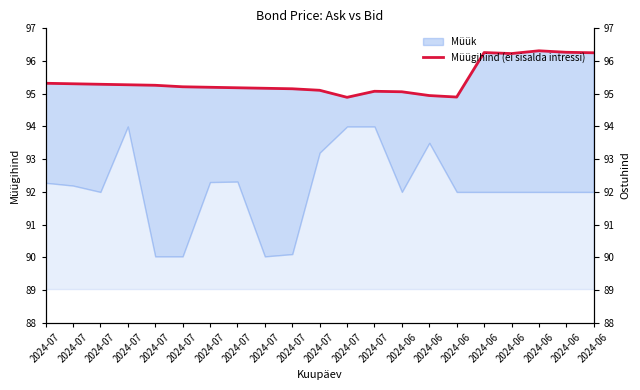

What is the greatest value displayed?

96.3